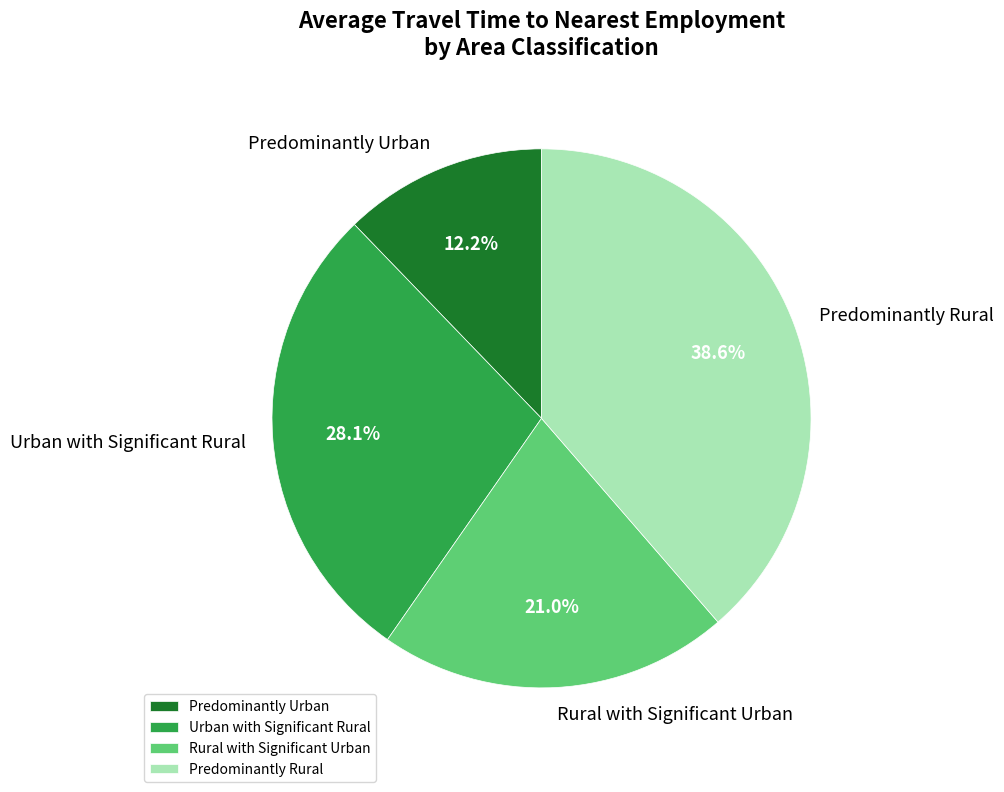

To the nearest percent, what portion does Rural with Significant Urban represent?

21%